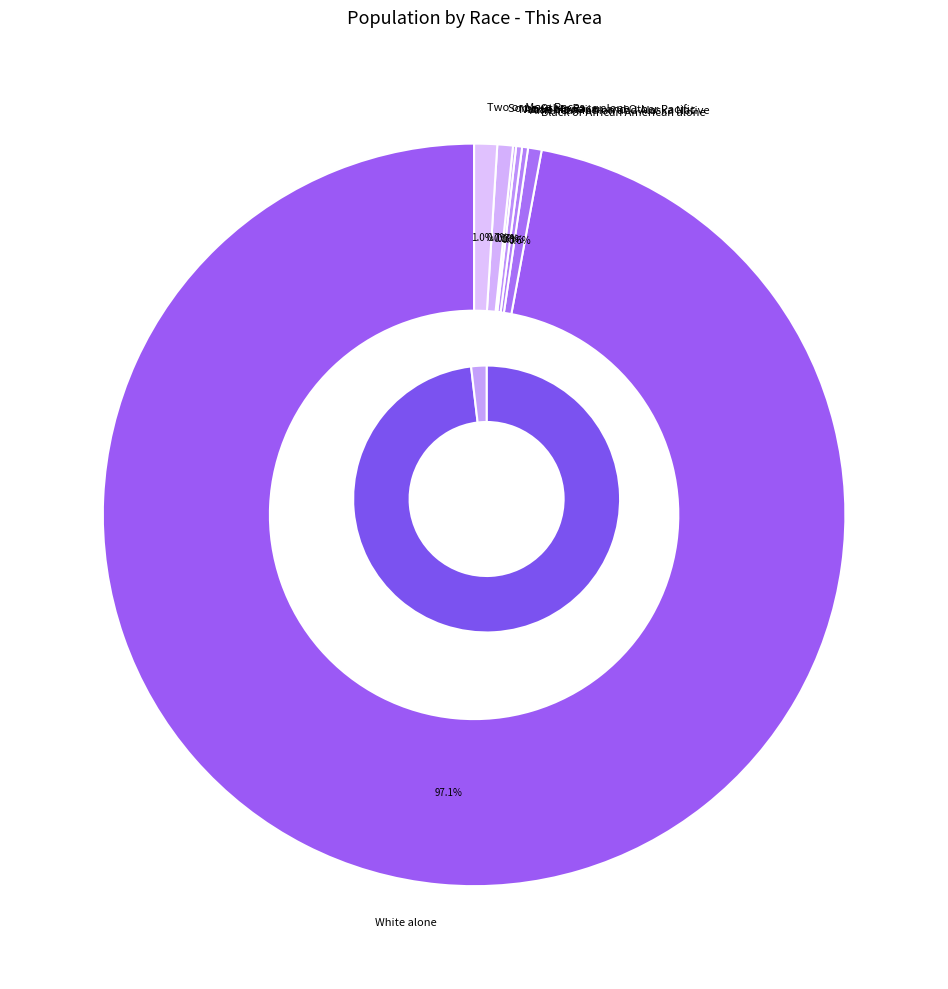

What portion of the pie excludes Black or African American alone?

99.4%